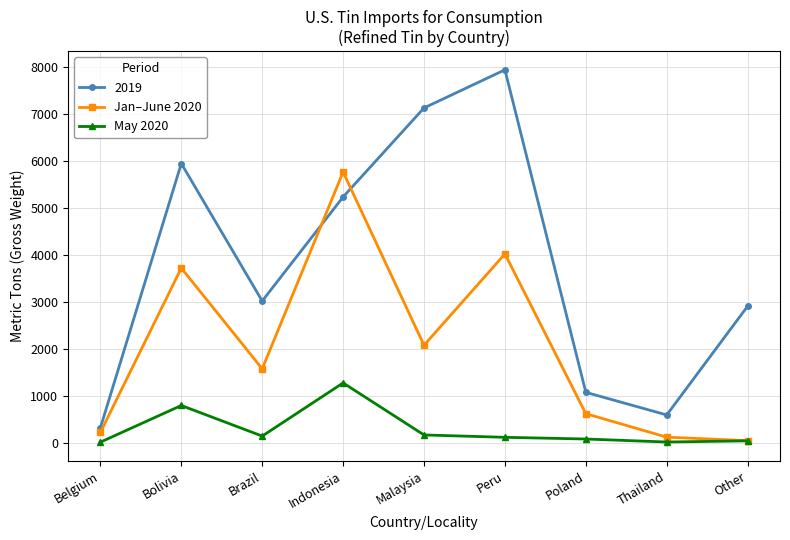

Count the number of categories in the chart.

9